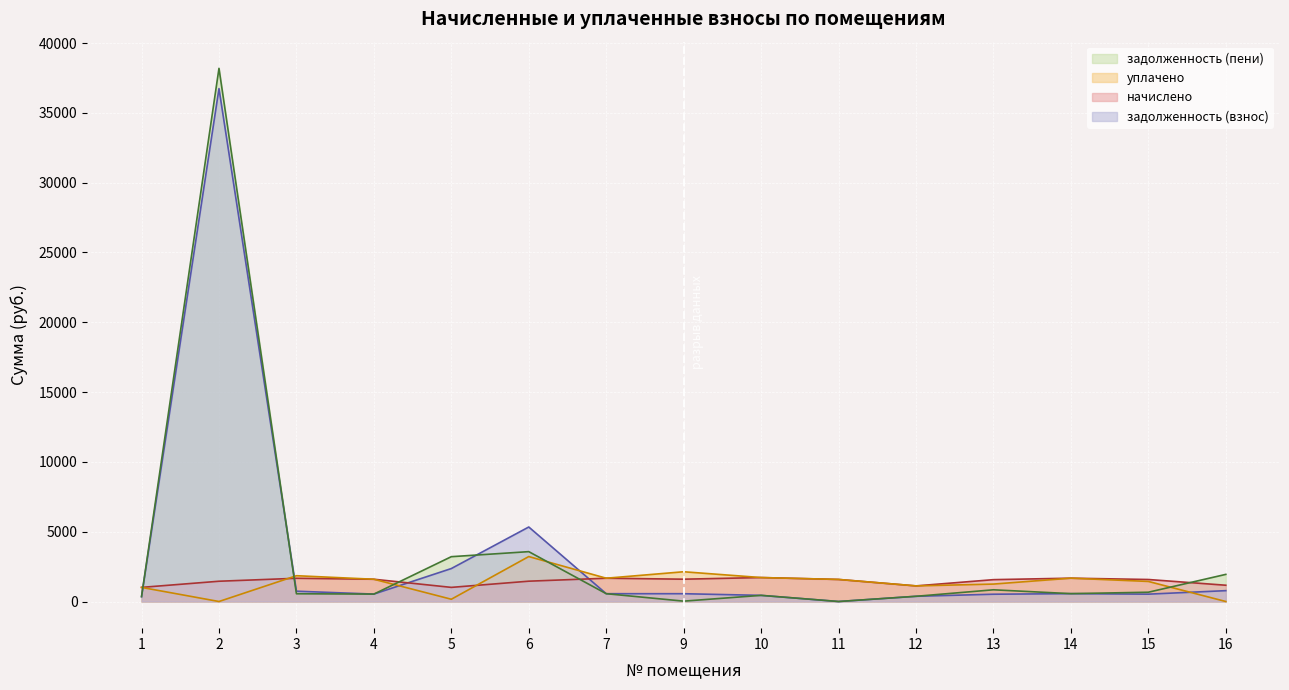

Which label corresponds to the largest value in the chart?

2